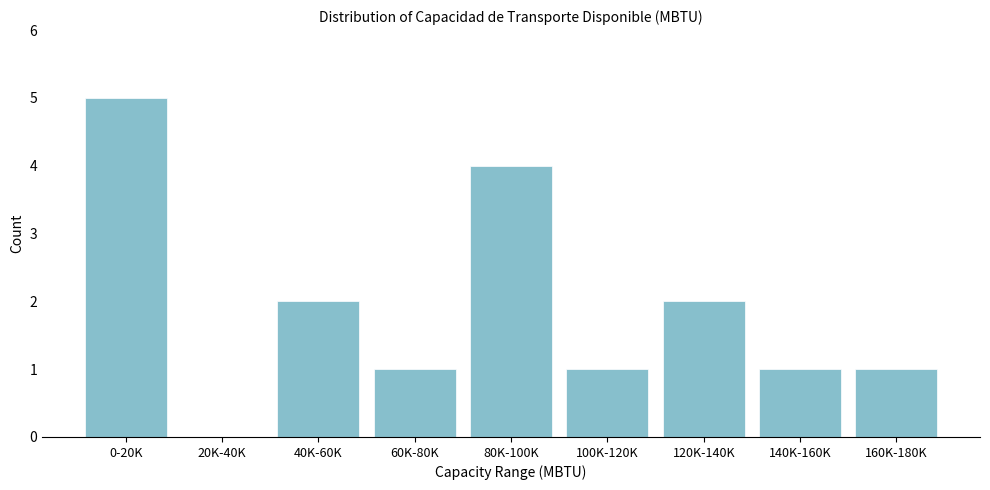

Reading right to left, what are all the values shown in this chart?

160K-180K=1	140K-160K=1	120K-140K=2	100K-120K=1	80K-100K=4	60K-80K=1	40K-60K=2	20K-40K=0	0-20K=5